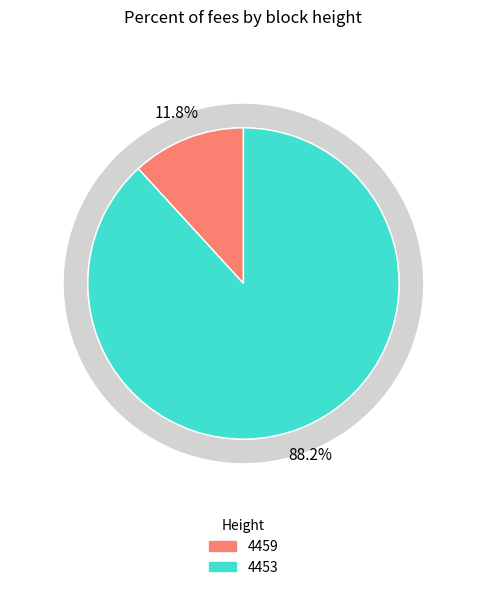

Which category has the smallest portion of the pie?

4459